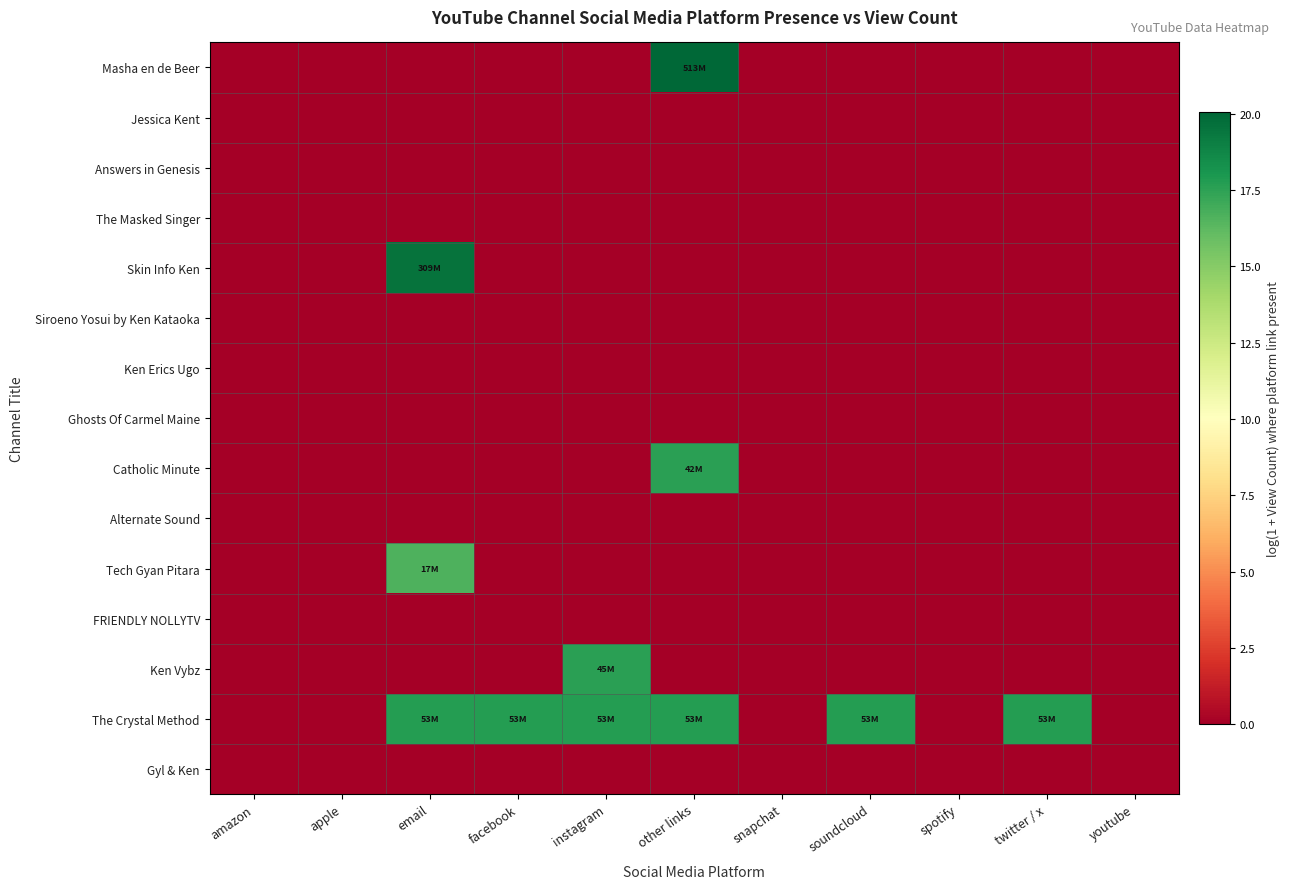

Which series has the largest range (max minus min)?

Masha en de Beer